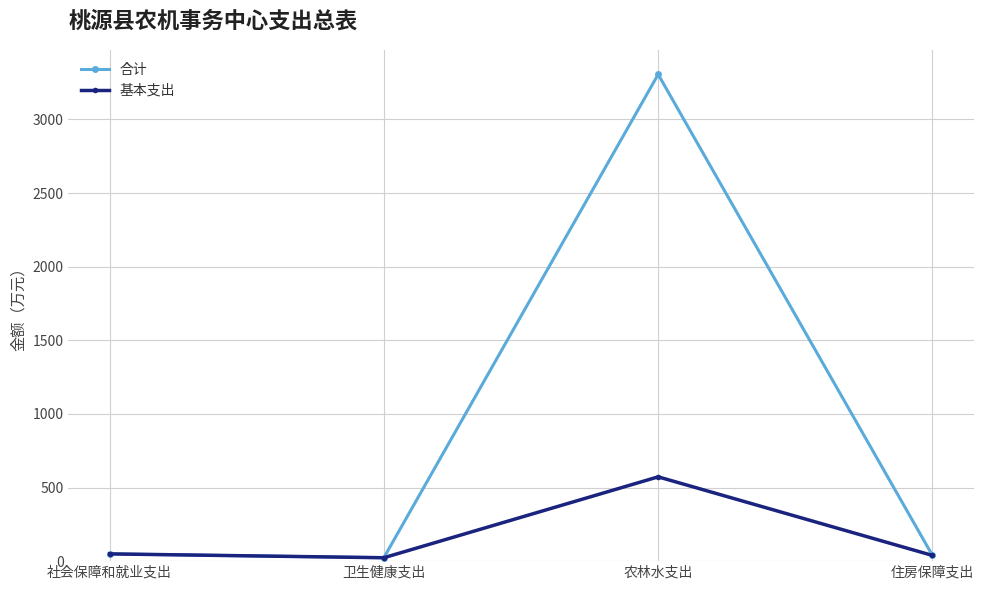

Rank the series by their maximum value, from highest to lowest.

合计, 基本支出